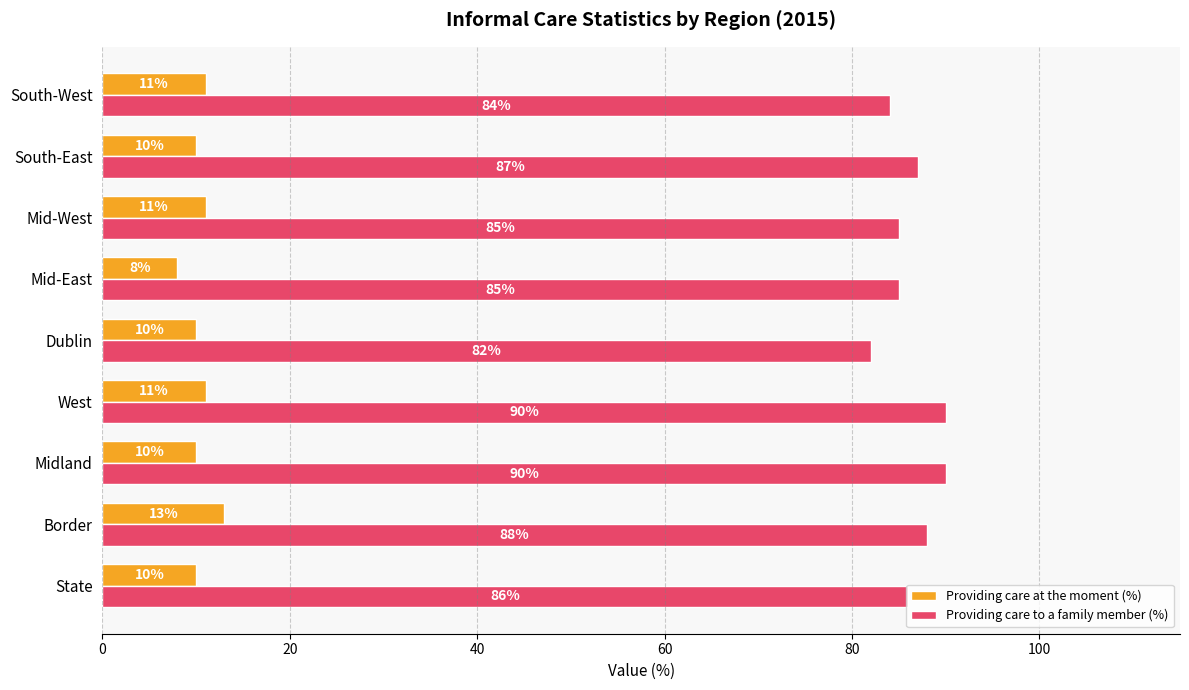

Is the value of Providing care to a family member (%) at South-East greater than the value of Providing care at the moment (%) at South-East?

Yes